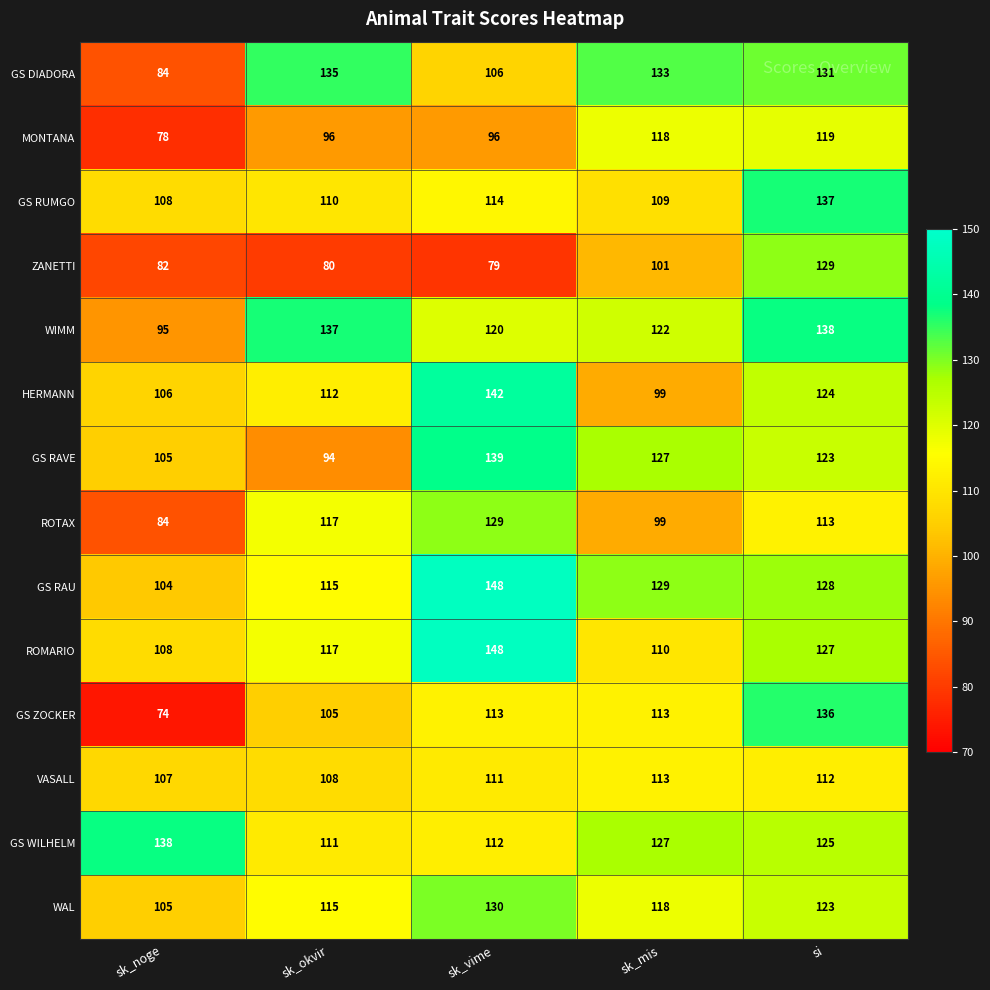

What is the smallest value displayed?

74